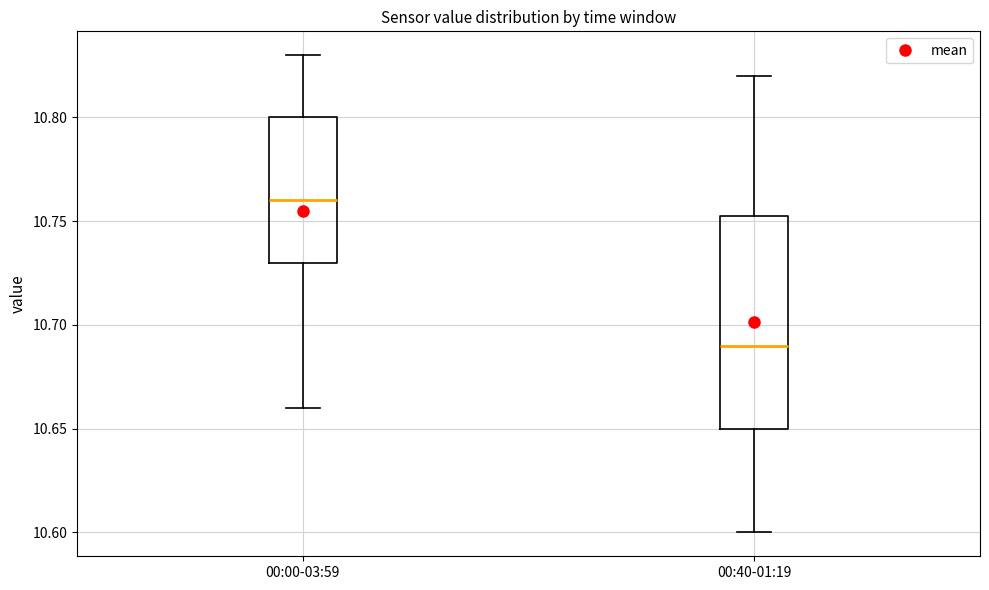

Reading left to right, transcribe this box plot: for each box, give where its median line is, the range the box spans, and where its two whiskers end, as read against the y-axis. The values are not printed on the chart, so give them approximately, as read against the axis.

00:00-03:59: median 10.760, box 10.730 to 10.800, whiskers 10.660 to 10.830
00:40-01:19: median 10.690, box 10.650 to 10.755, whiskers 10.600 to 10.820